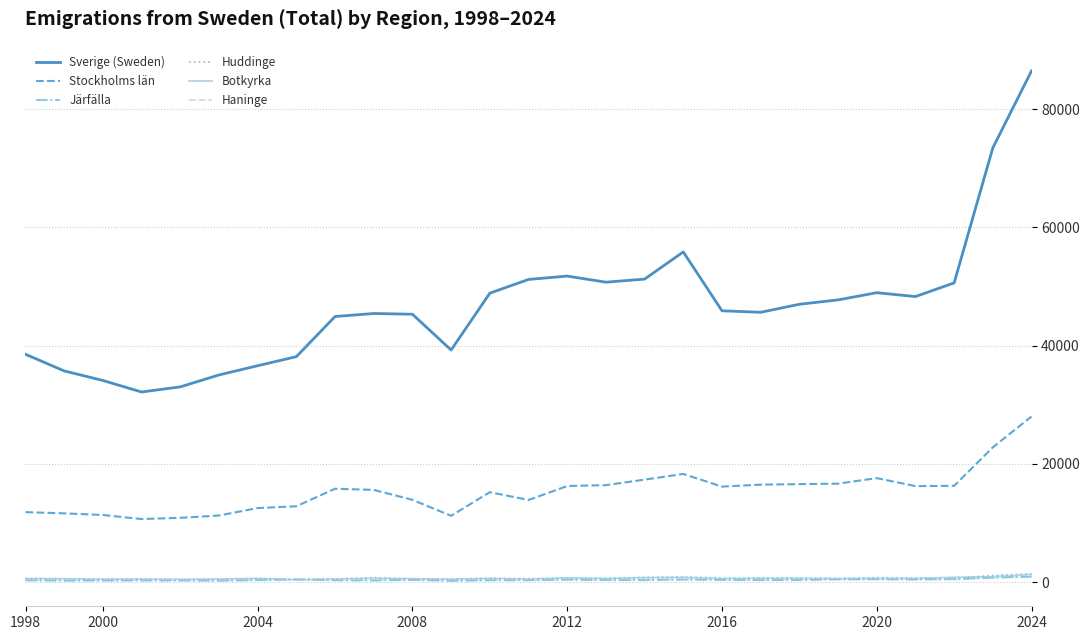

What is the minimum value for Sverige (Sweden)?

32141